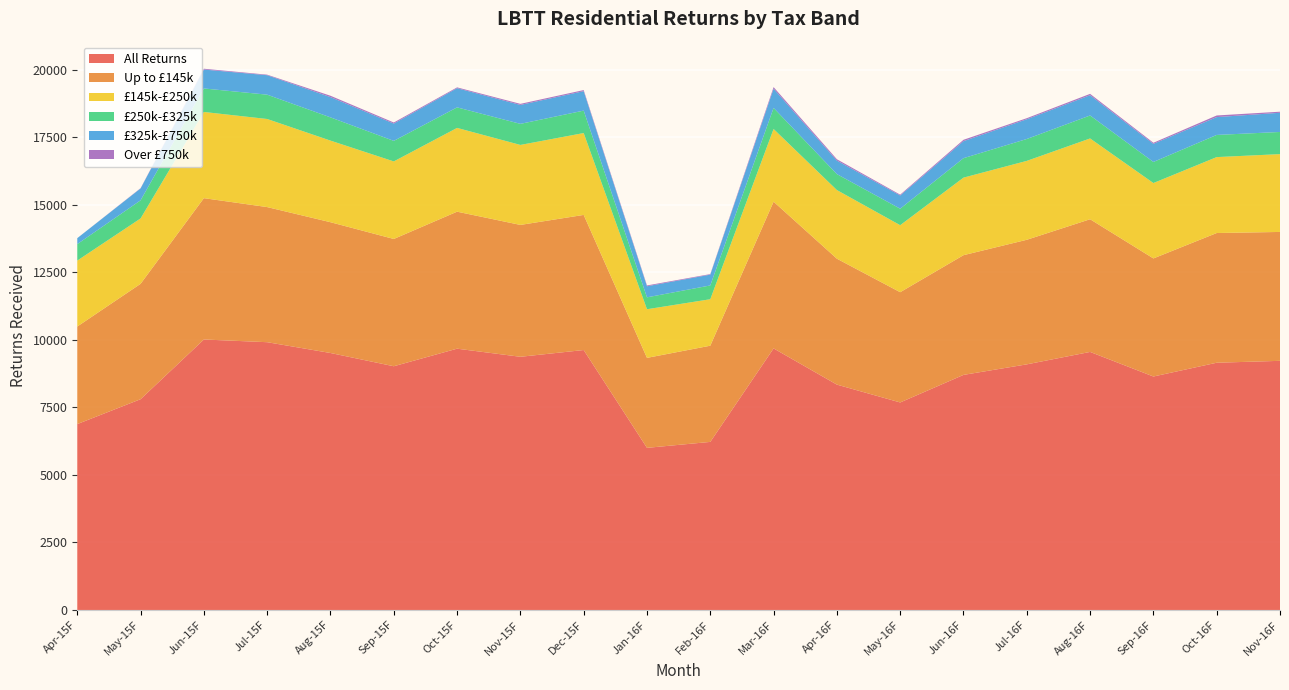

Reading left to right, list all the values displayed in this chart.

All Returns: 6880	7800	10010	9910	9510	9020	9670	9370	9620	6000	6220	9680	8340	7680	8700	9090	9550	8640	9150	9220
Up to £145k: 3610	4270	5230	5000	4840	4710	5070	4880	5000	3330	3560	5430	4660	4080	4430	4610	4910	4370	4800	4770
£145k-£250k: 2440	2420	3190	3260	3020	2870	3100	2960	3030	1800	1720	2690	2540	2480	2870	2920	2990	2790	2810	2880
£250k-£325k: 610	670	870	900	860	760	760	780	830	440	510	780	590	610	720	810	850	780	820	820
£325k-£750k: 220	440	700	720	750	640	710	700	720	410	400	710	500	490	630	730	750	670	660	710
Over £750k: 0	10	30	20	50	40	30	40	40	30	20	60	50	30	50	40	50	40	60	40